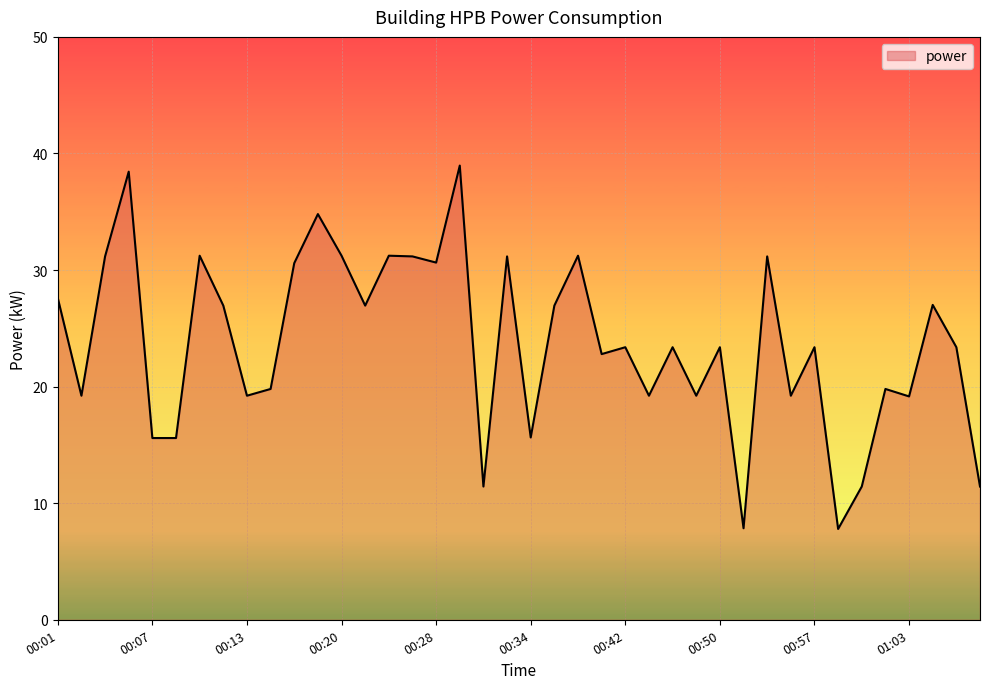

What is the smallest value displayed?

7.8